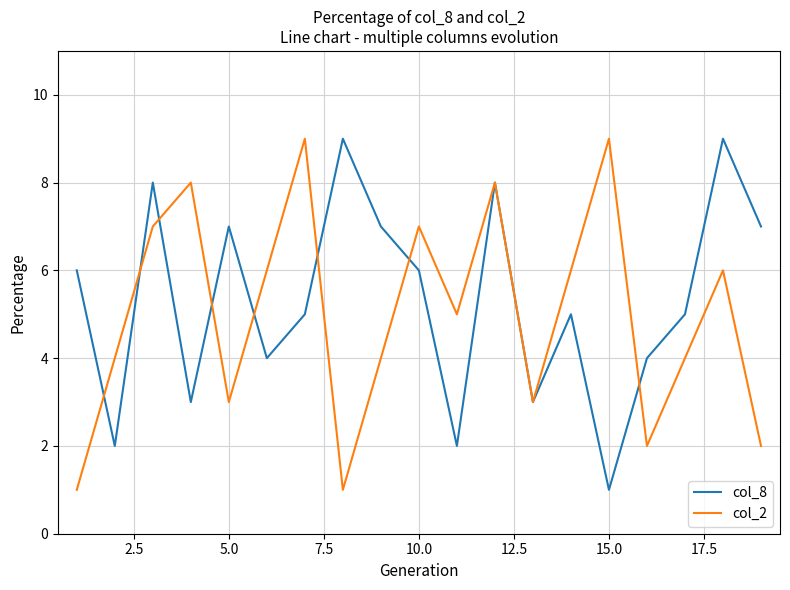

What is the greatest value displayed?

9